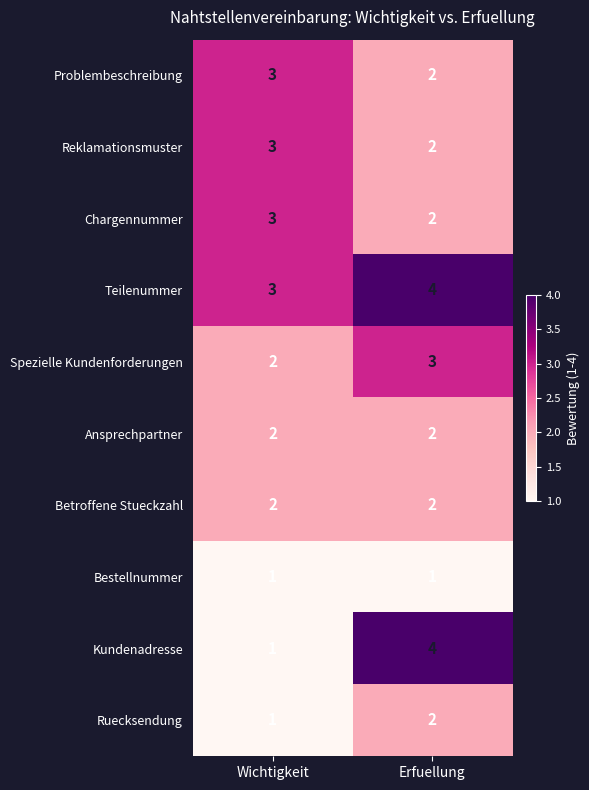

What is the spread (max minus min) of values at Wichtigkeit?

2